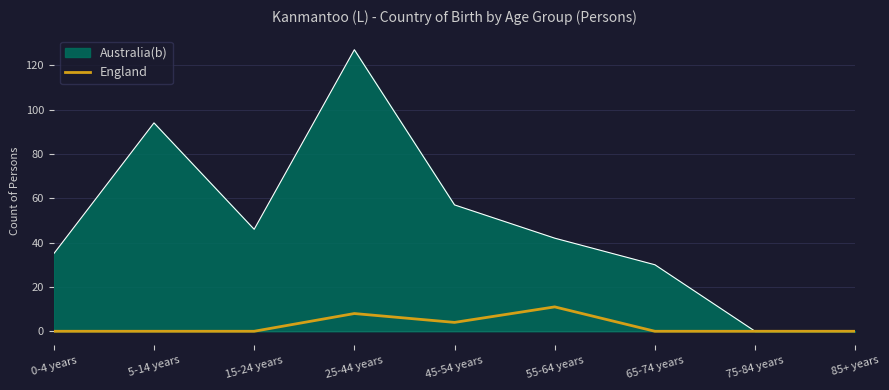

List the series in order of their overall mean, lowest first.

England, Australia(b)